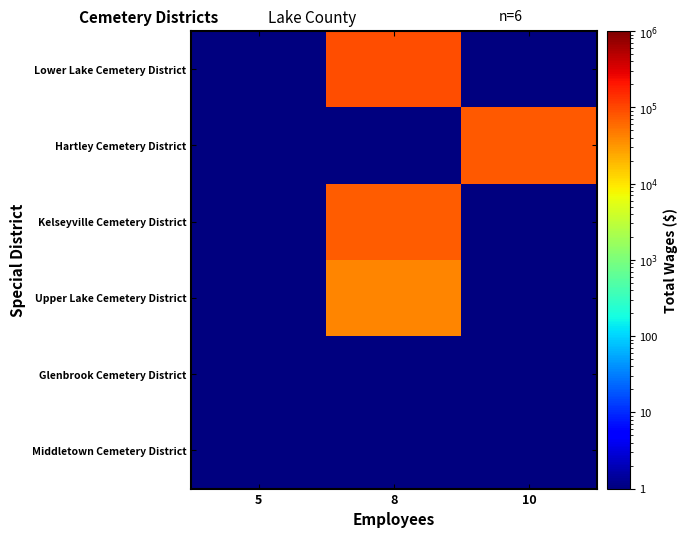

At how many categories does at least one series exceed 14339?

2